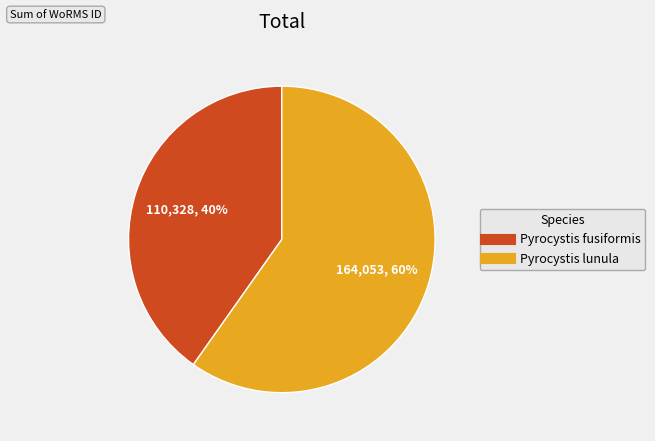

Is there a majority slice in this chart?

Yes